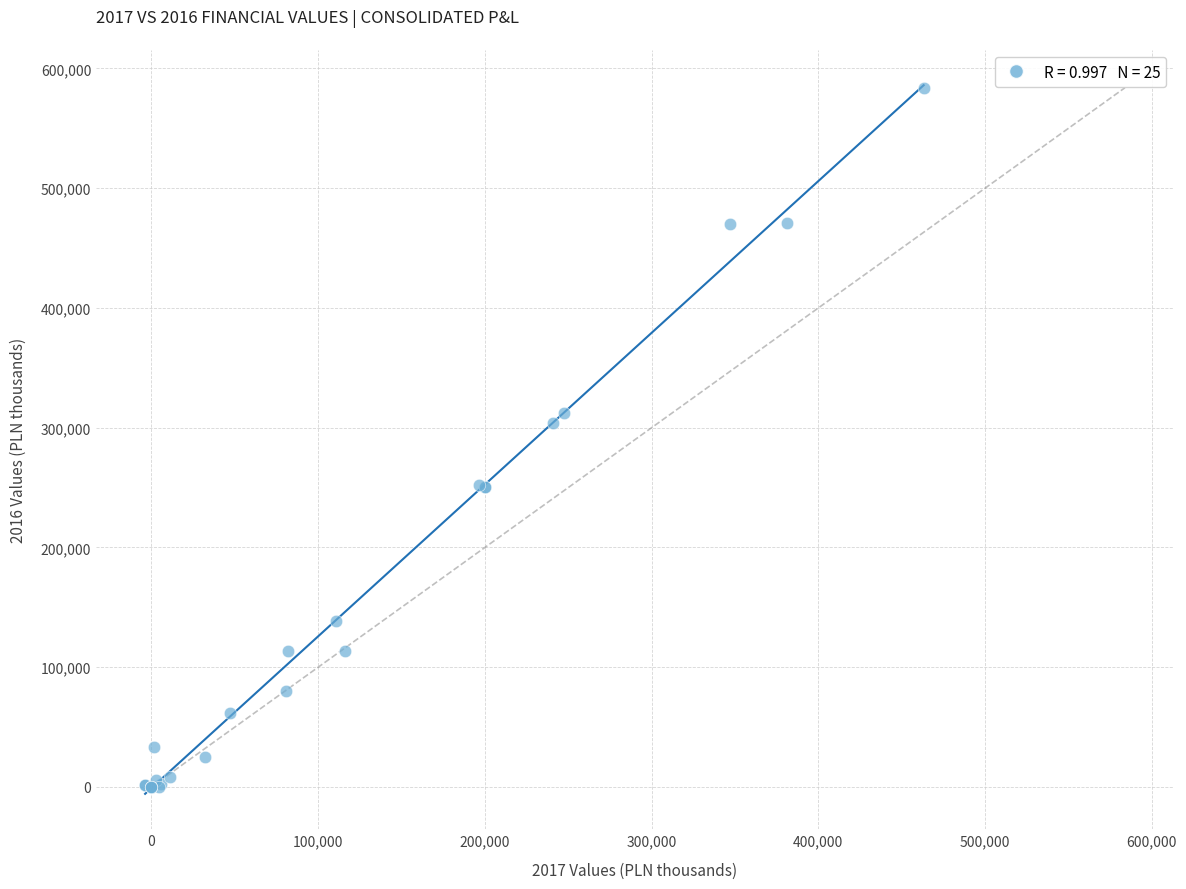

What Y value in the scatter plot is closest to 291951?

303627